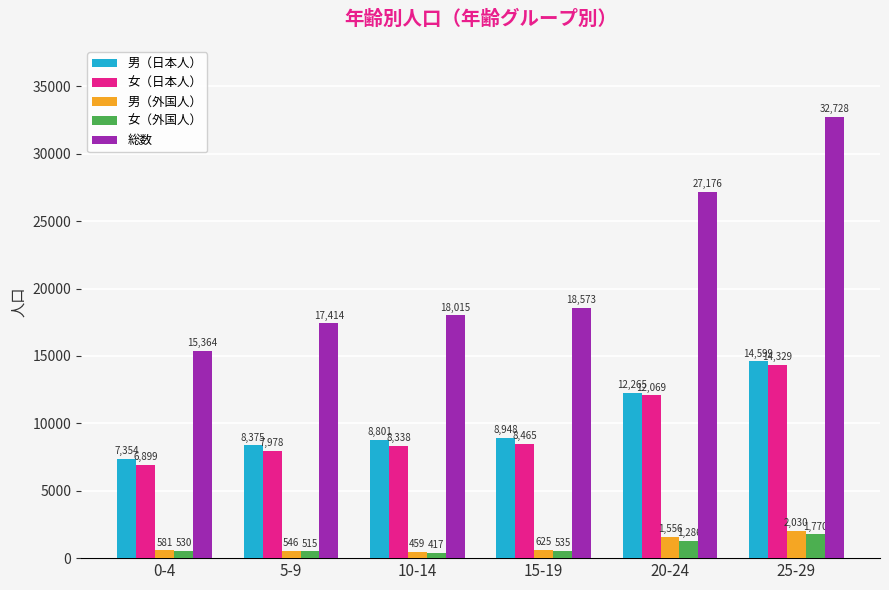

True or false: 男（日本人） has a value of 11717 at 0-4.

False